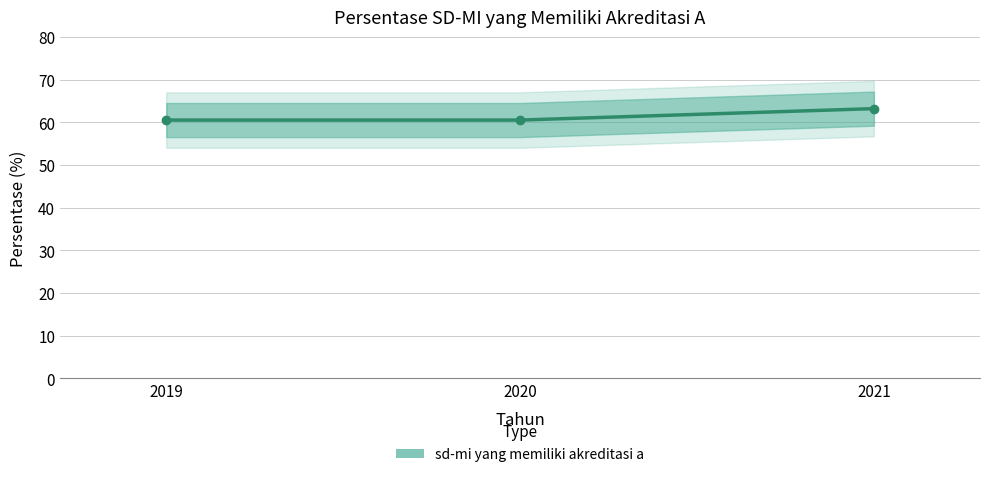

What is the difference between the maximum and minimum values?

2.7